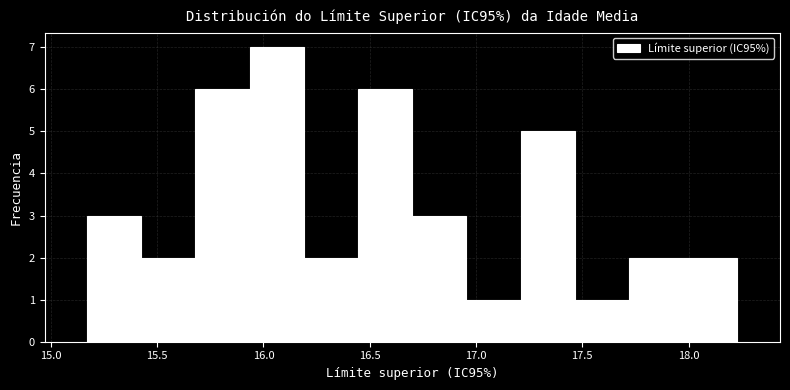

Reading left to right, transcribe this chart: for each bar, give the range it covers on the x-axis and its height. Neither the bar edges nor the heights are printed on the chart, so give them approximately, as read against the axes.

15.170 to 15.425: 3
15.425 to 15.680: 2
15.680 to 15.935: 6
15.935 to 16.190: 7
16.190 to 16.445: 2
16.445 to 16.700: 6
16.700 to 16.955: 3
16.955 to 17.210: 1
17.210 to 17.465: 5
17.465 to 17.720: 1
17.720 to 17.975: 2
17.975 to 18.230: 2